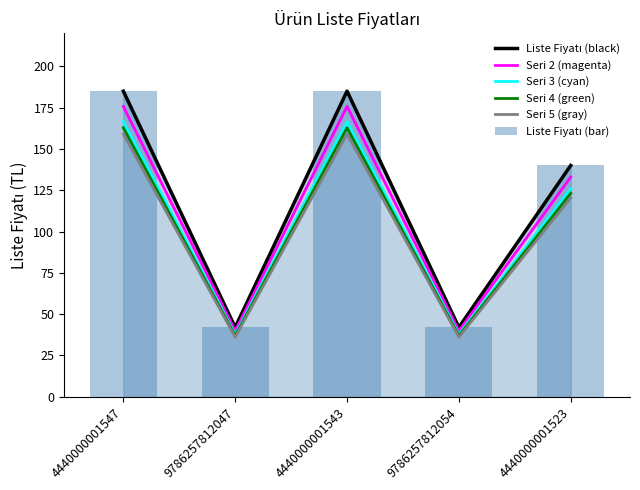

Which category has the lowest value in the Liste Fiyatı (black) series?

9786257812047